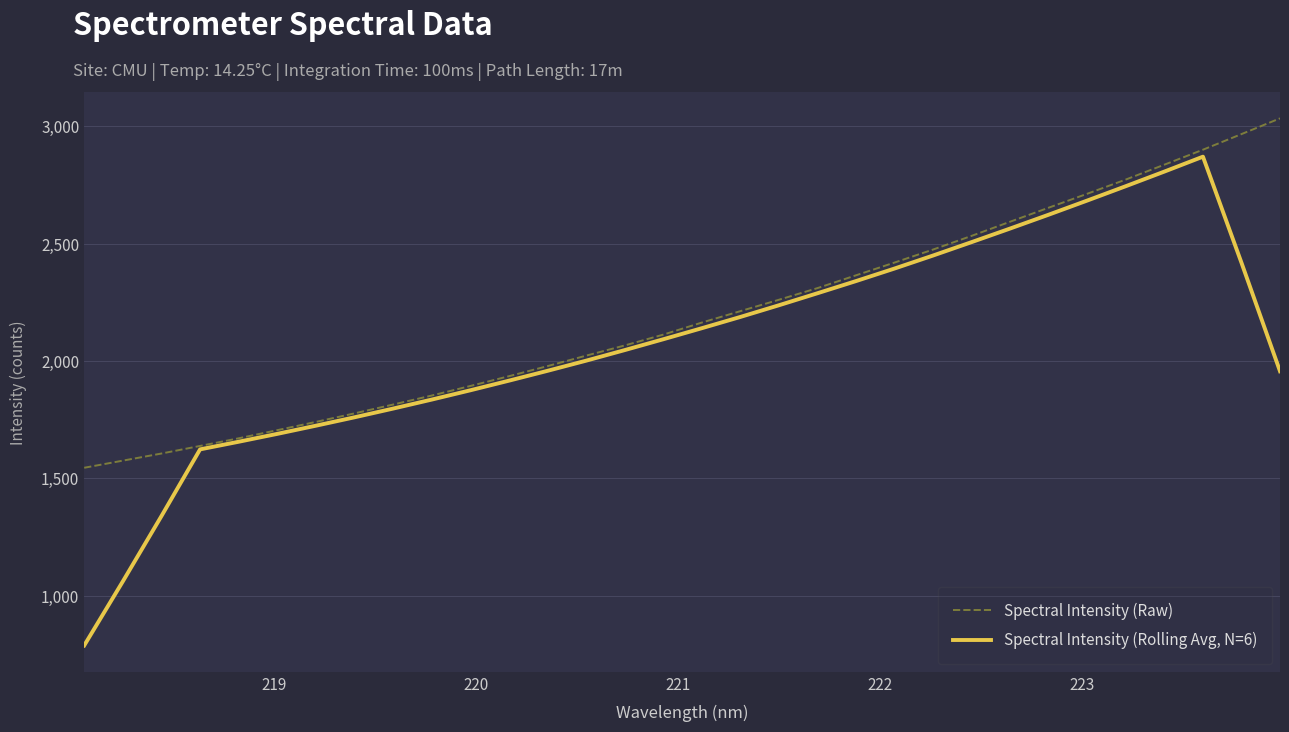

List the series in order of their peak value, lowest first.

Spectral Intensity (Rolling Avg, N=6), Spectral Intensity (Raw)